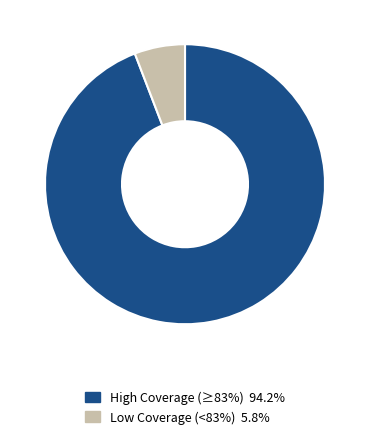

Does any single category account for the majority?

Yes